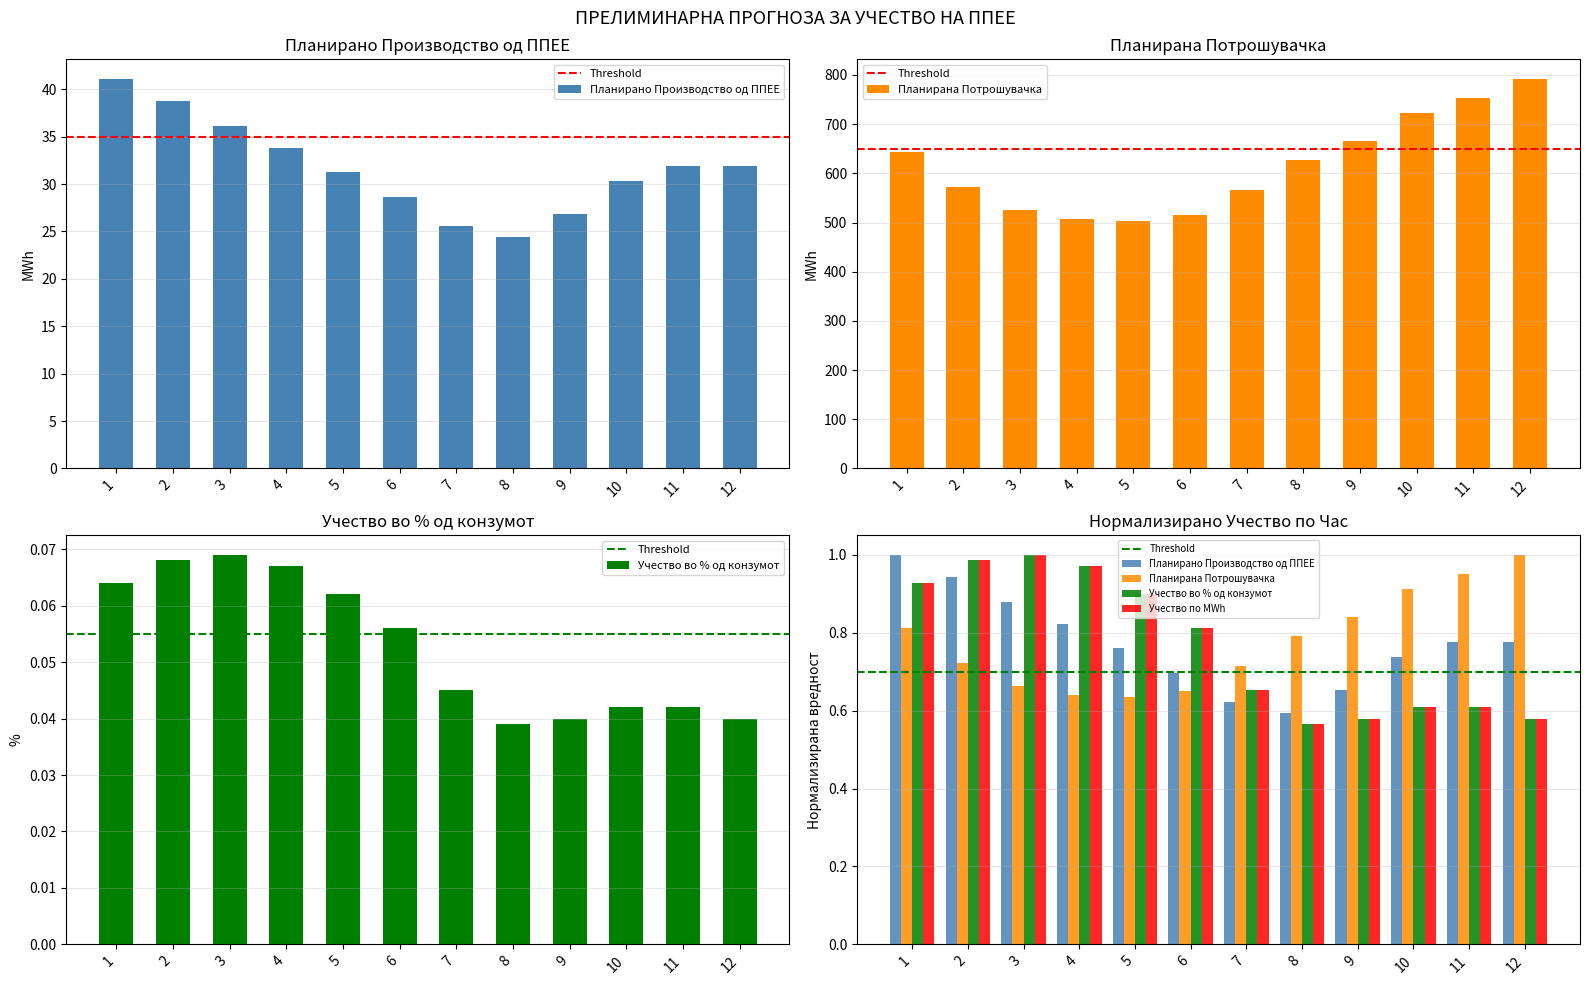

What is the maximum value shown in the chart?

792.2